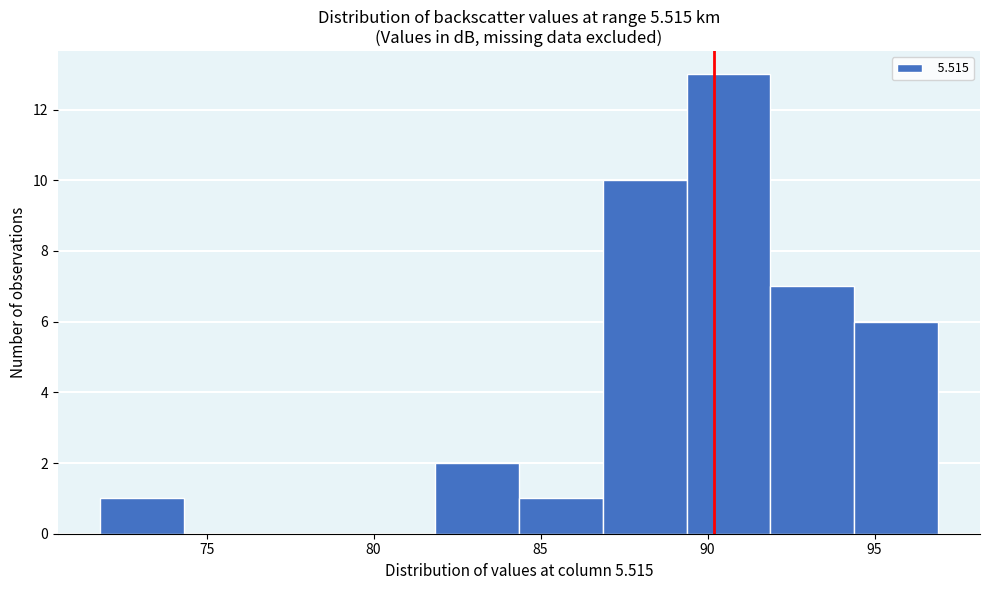

Reading left to right, list every bar in this chart as the range it spans on the x-axis followed by its height. Neither the bar edges nor the heights are printed on the chart, so give them approximately, as read against the axes.

72.0 to 74.5: 1
74.5 to 77.0: 0
77.0 to 79.5: 0
79.5 to 82.0: 0
82.0 to 84.5: 2
84.5 to 87.0: 1
87.0 to 89.5: 10
89.5 to 92.0: 13
92.0 to 94.5: 7
94.5 to 97.0: 6